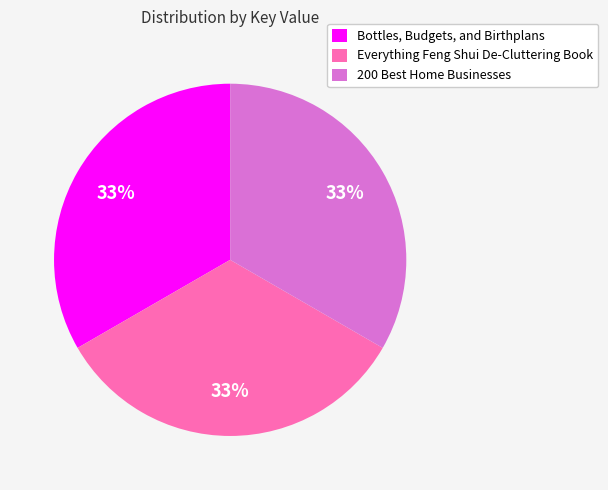

Count the number of slices in the pie.

3